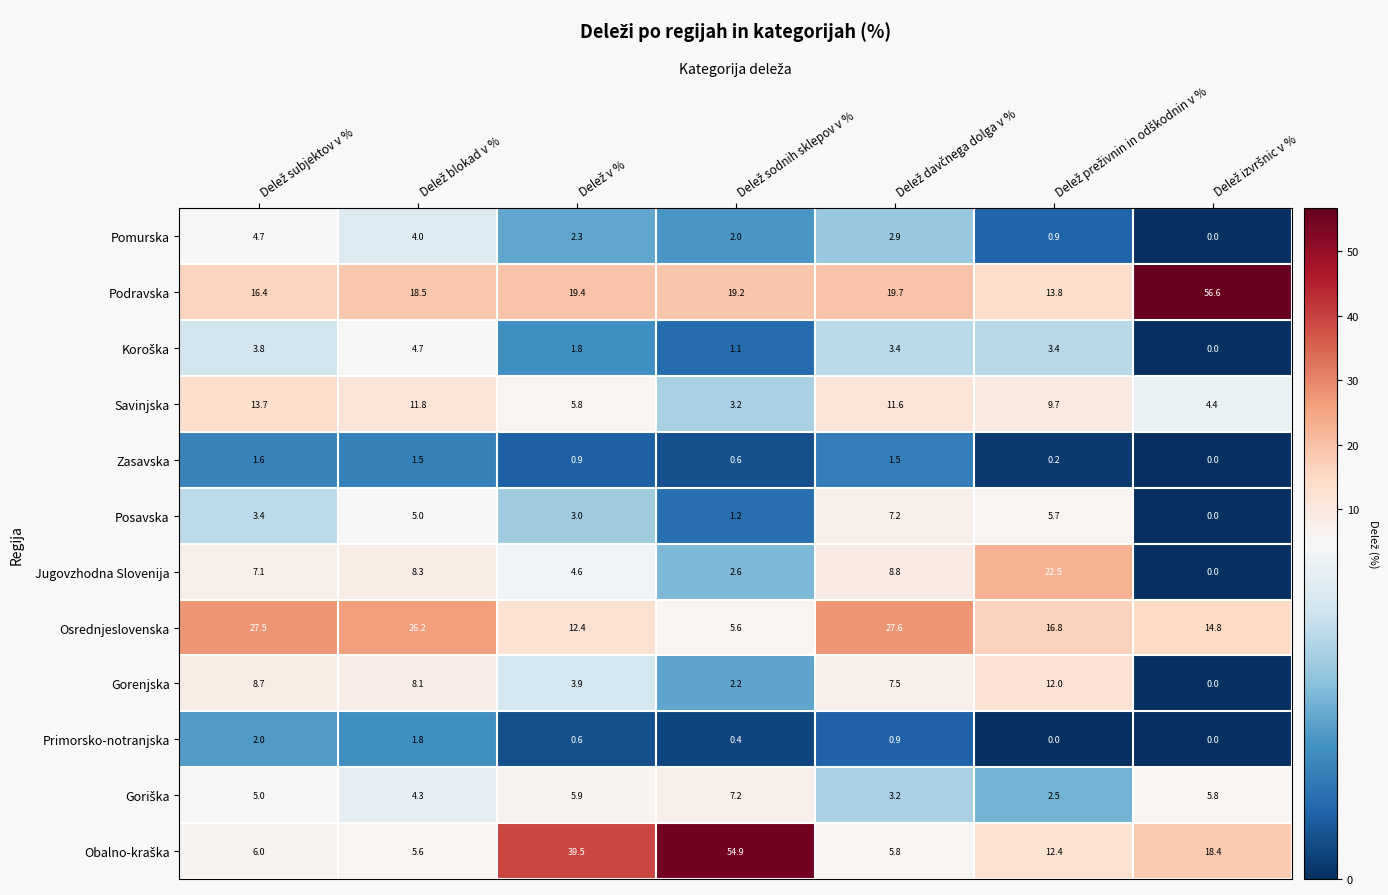

What is the difference between the maximum and minimum values in the Jugovzhodna Slovenija series?

22.5